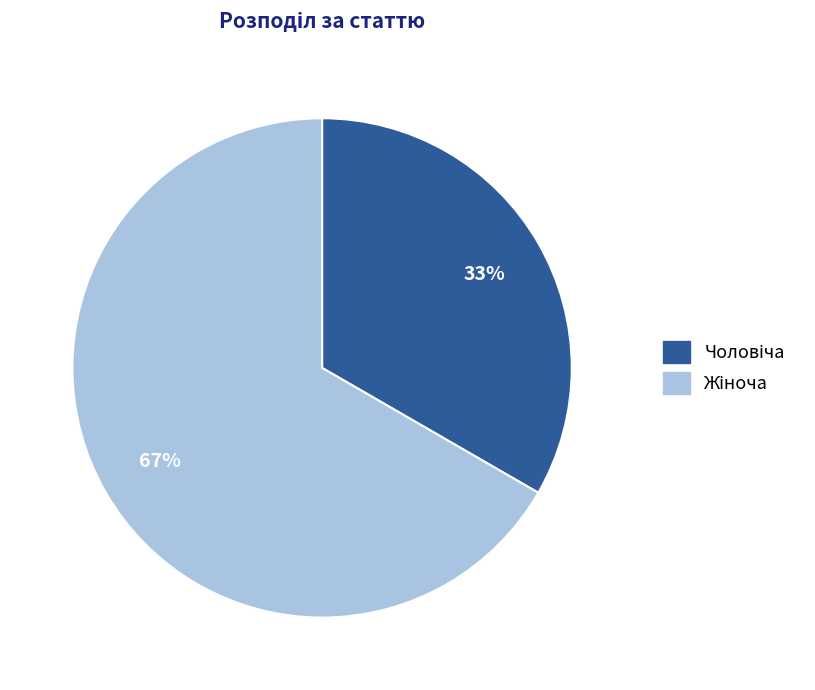

To the nearest percent, what is the average slice percentage?

50%